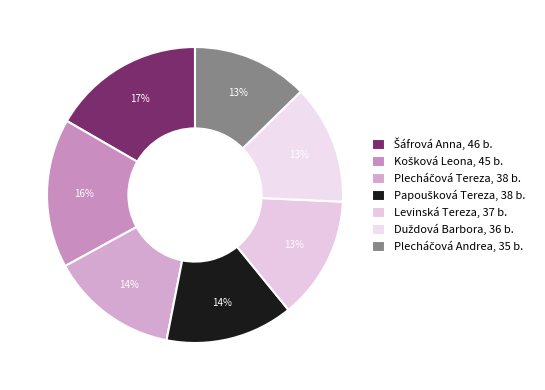

To the nearest percent, what is the difference between the largest and smallest slice percentages?

4%